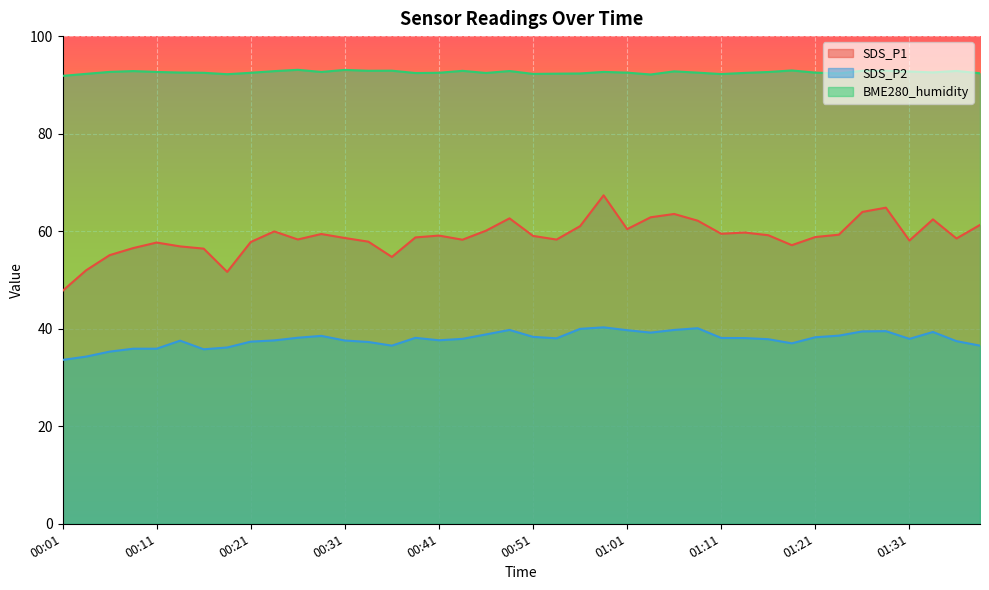

Where is the first local maximum for SDS_P1?

00:11